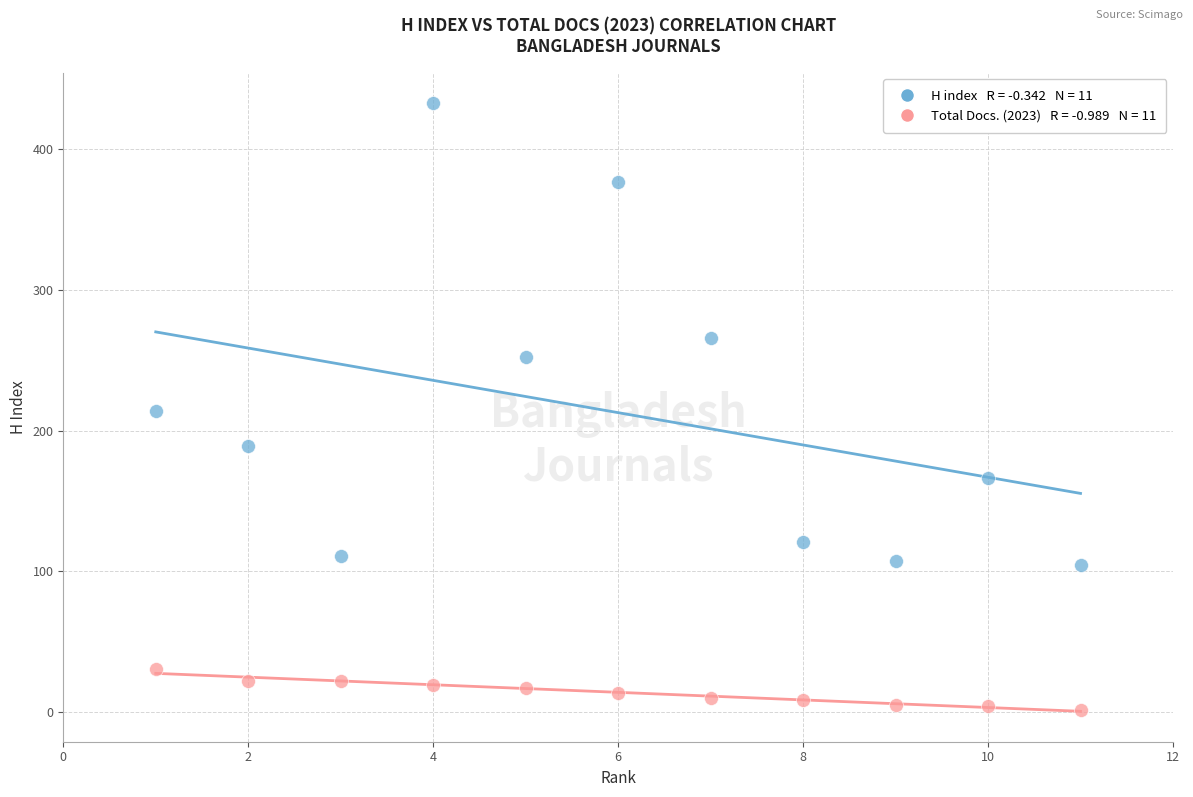

Across all data points, what is the range of X values (max minus min)?

10